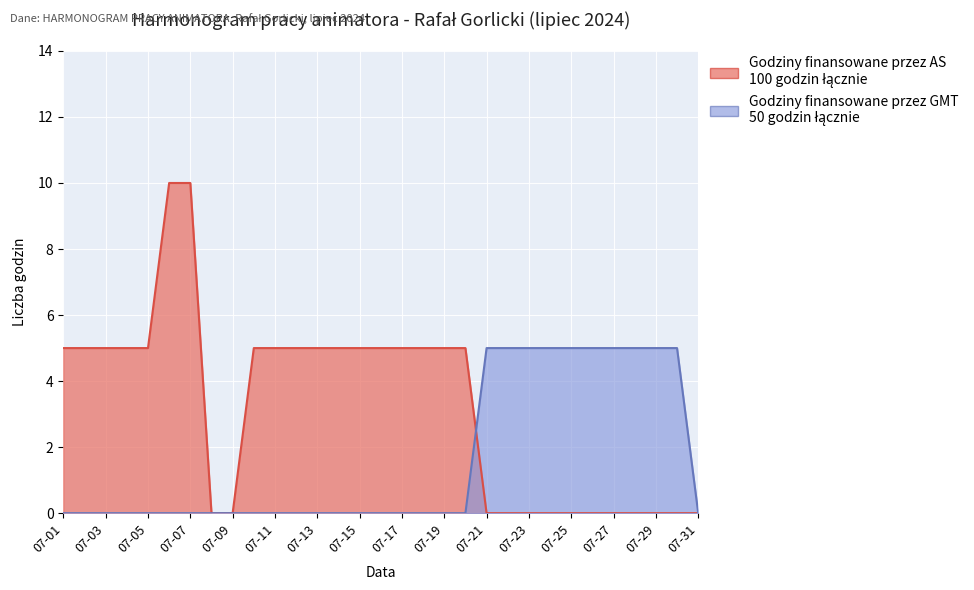

Which has a higher value, 07-21 or 07-05?

07-05